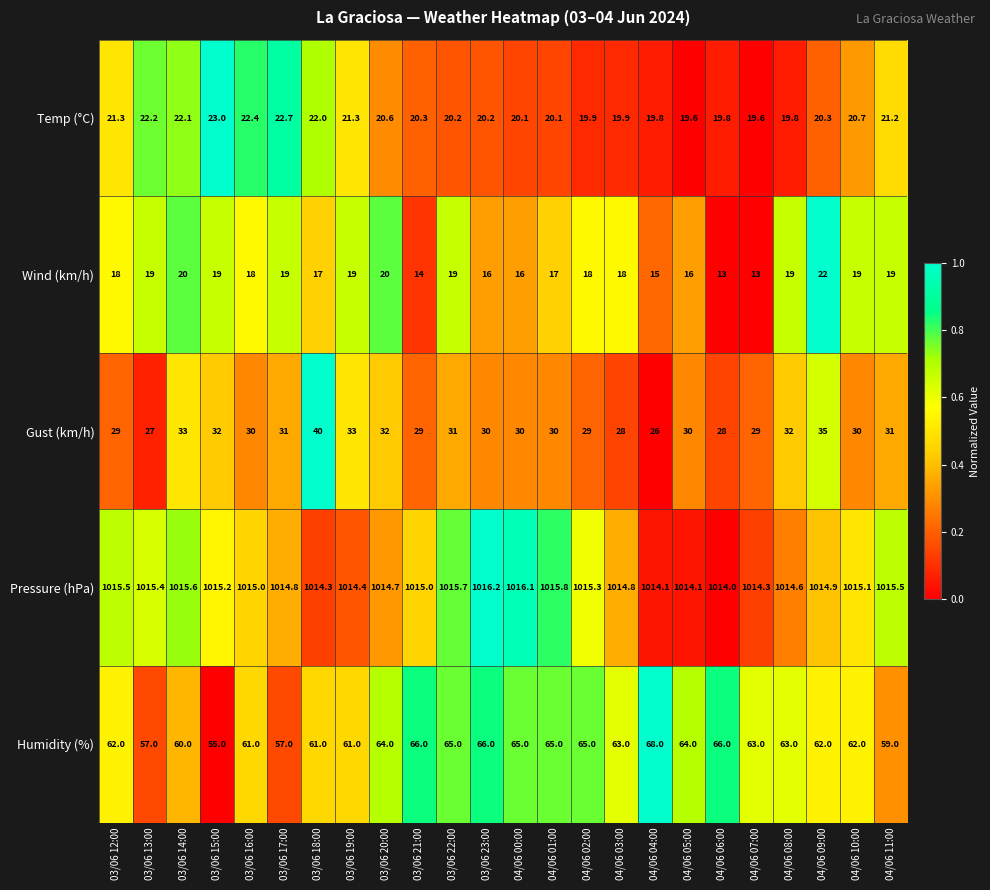

Between 03/06 15:00 and 03/06 17:00, which series saw the biggest shift?

Humidity (%)